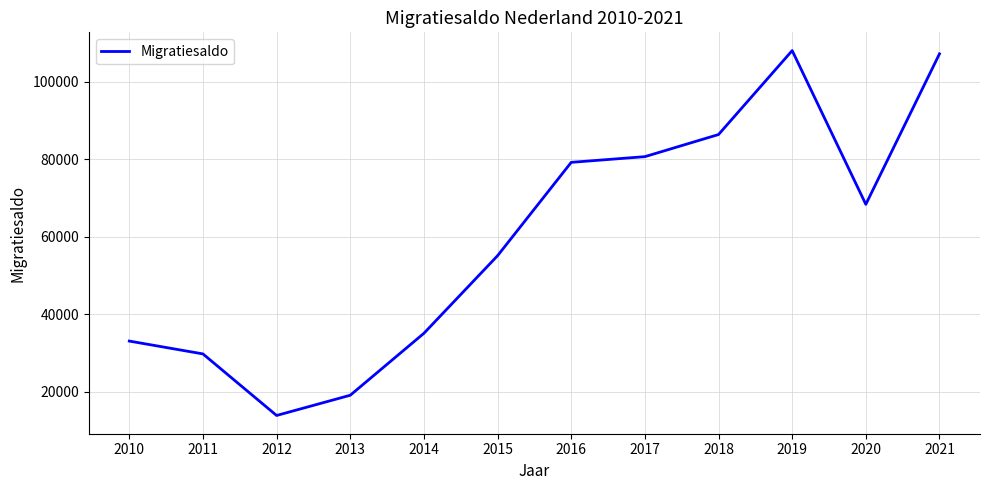

Between 2018 and 2011, which is larger?

2018